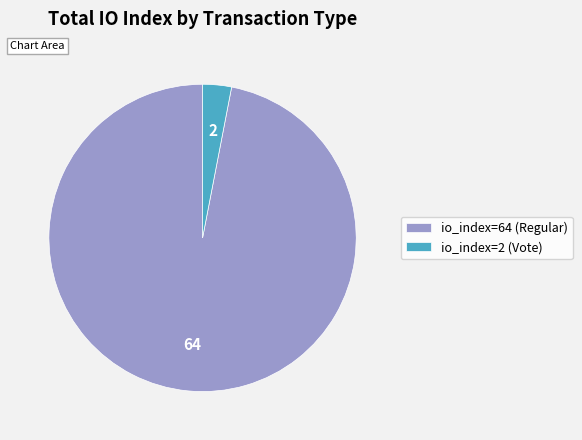

What is the largest slice in the pie chart?

io_index=64 (Regular)